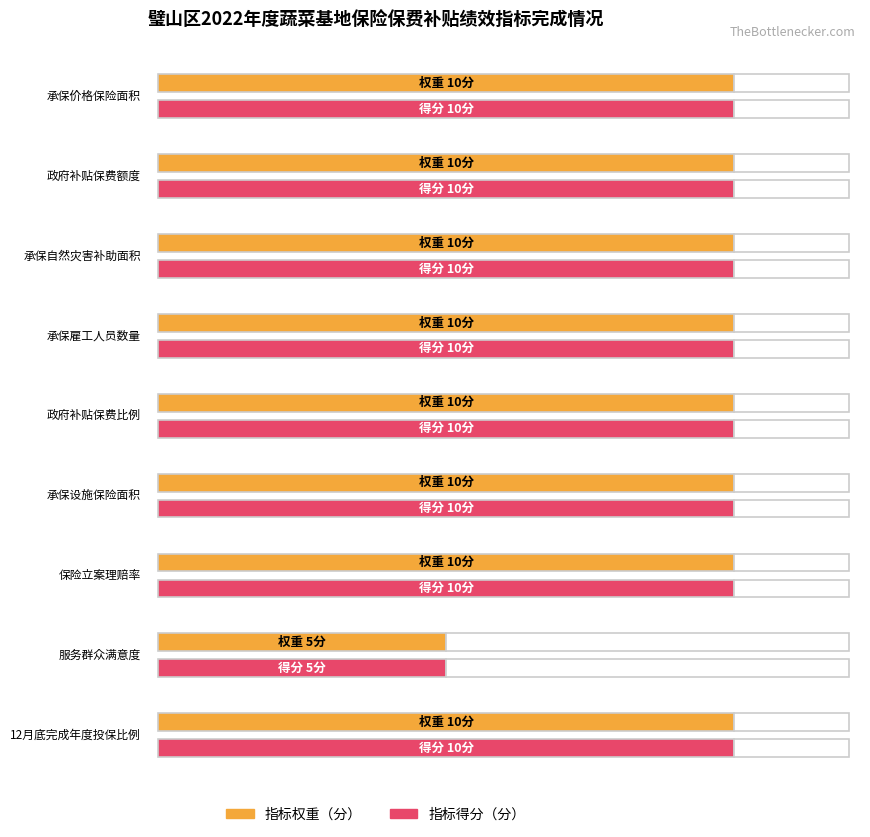

Count the number of data series in this chart.

2